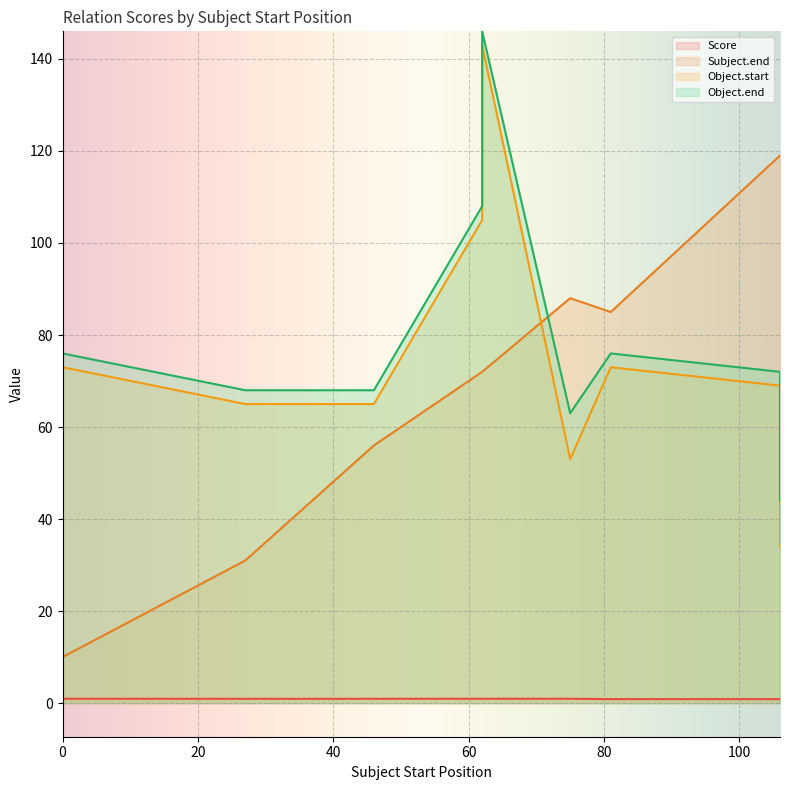

What is the average value of the Subject.end series?

72.4